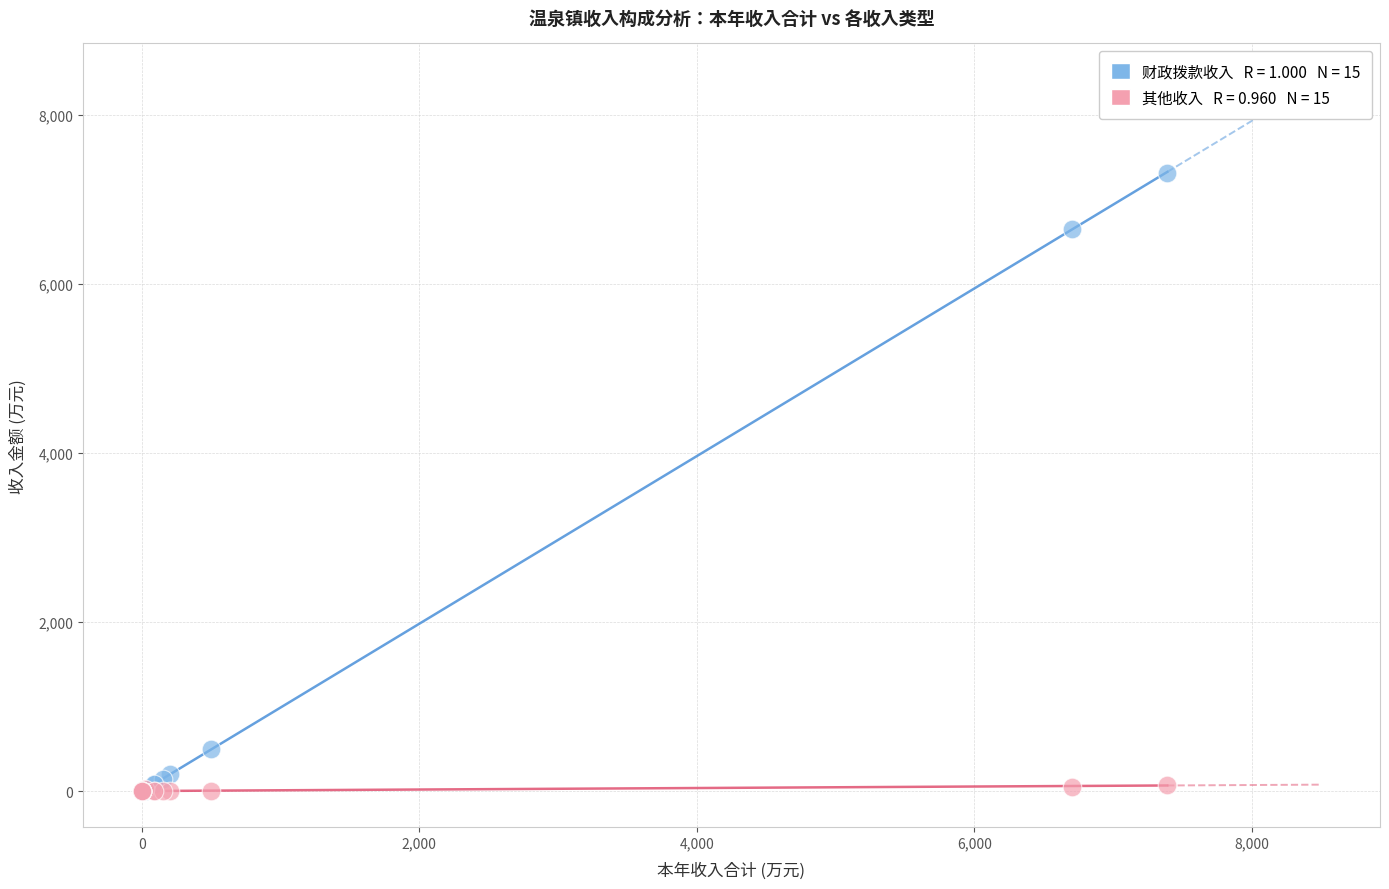

Across all series, what Y value is closest to 3657?

6654.2